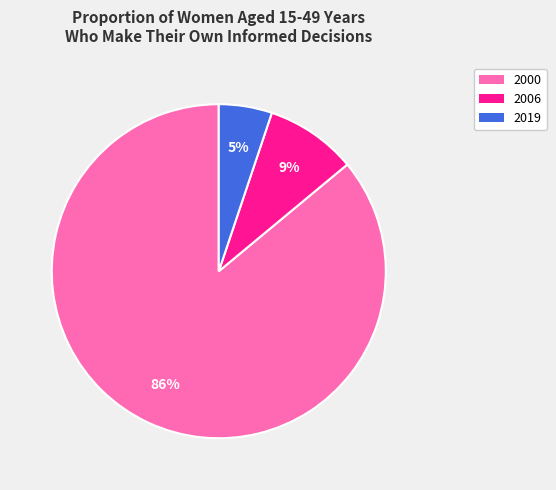

Does any single category account for the majority?

Yes